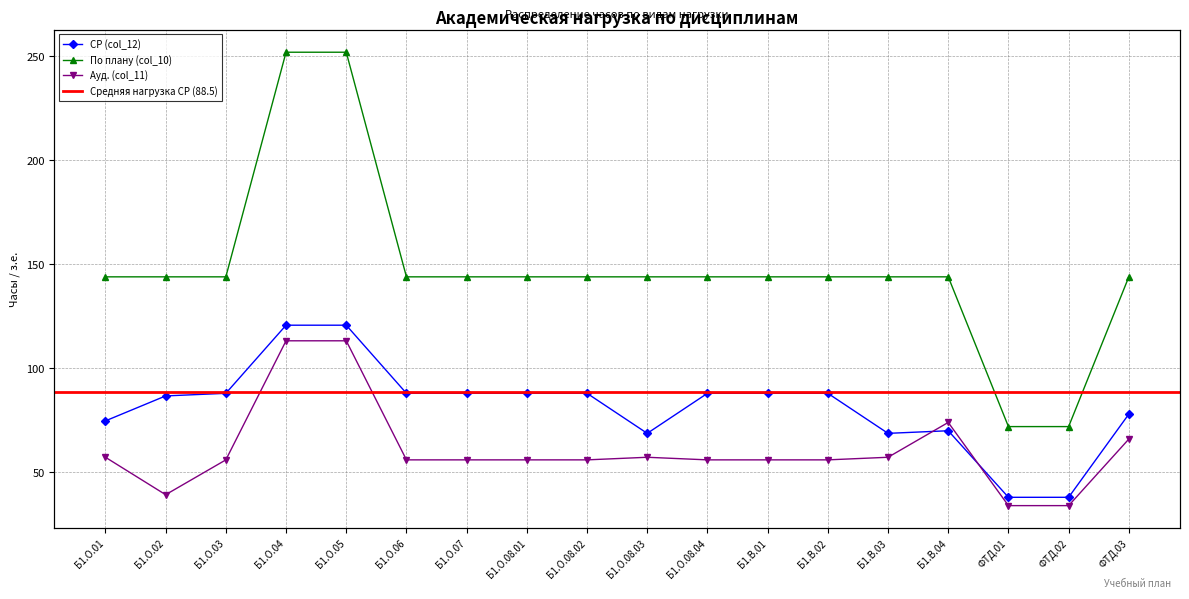

What is the label of the 5th point from the left?

Б1.О.05